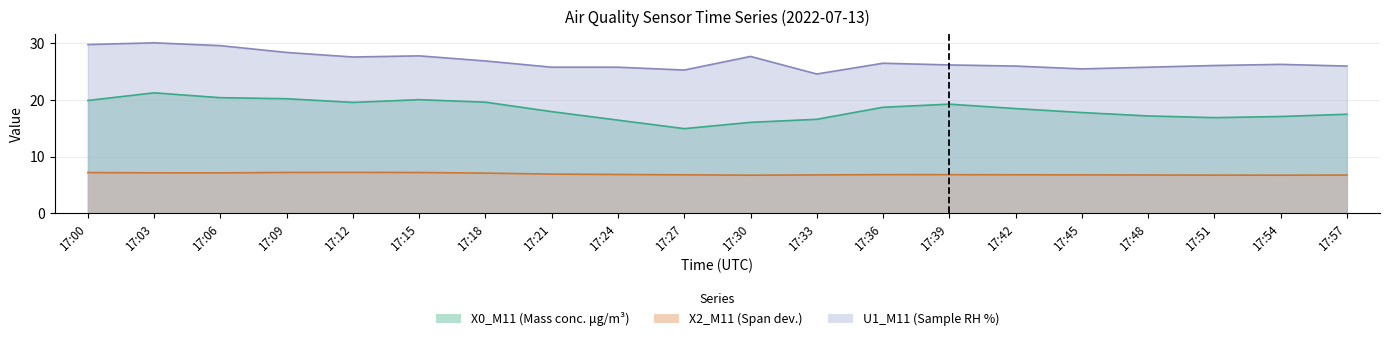

How many lines are shown in the chart?

3